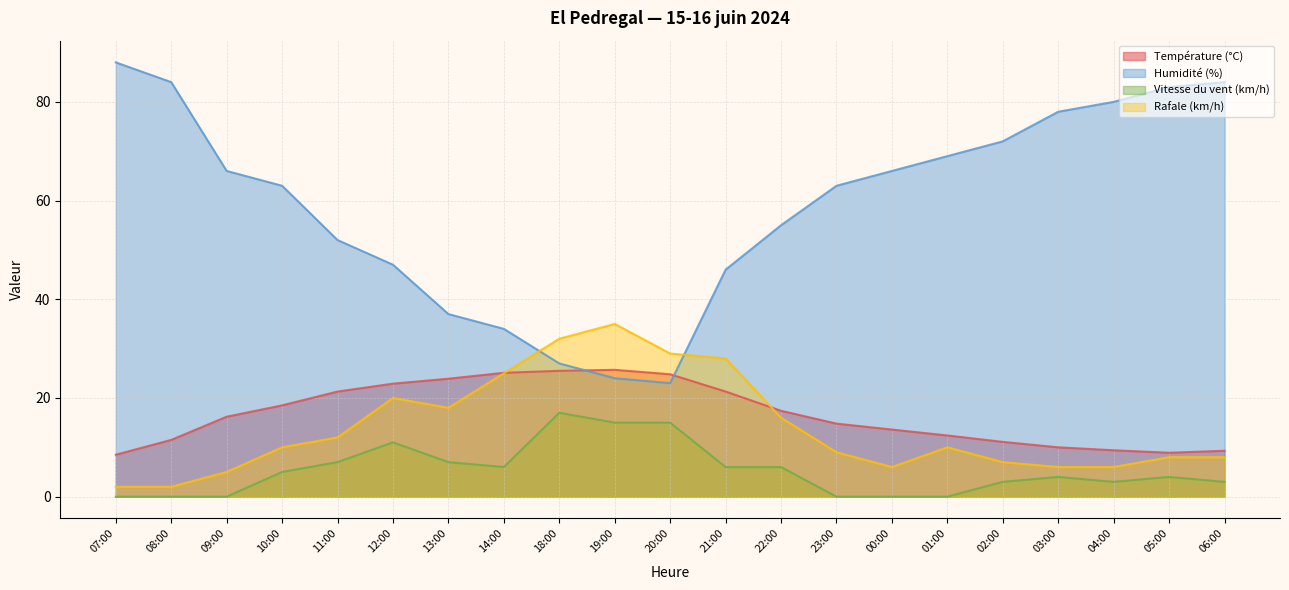

What is the sum of all Vitesse du vent (km/h) values?

112.0